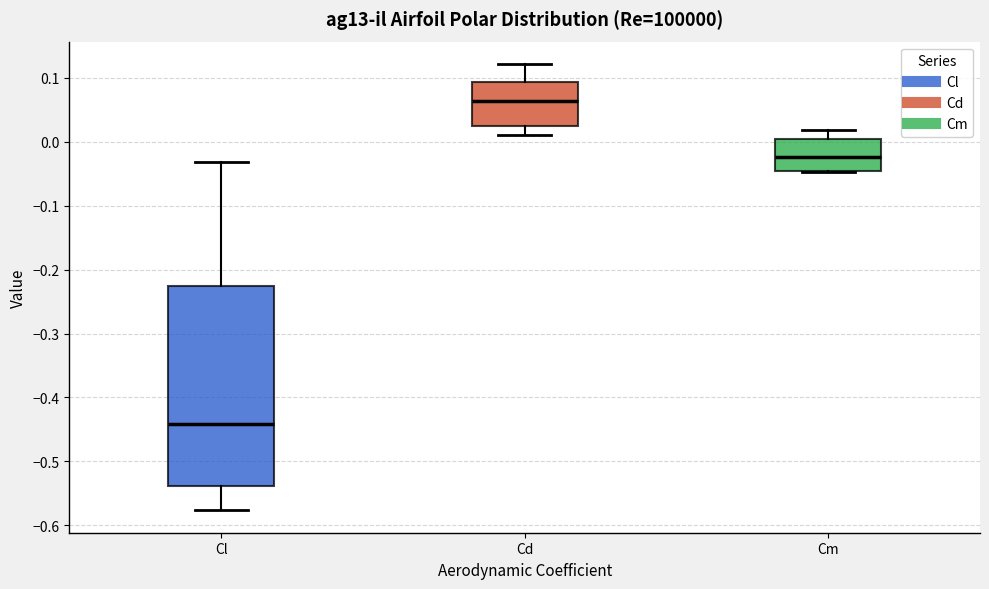

Reading left to right, read every box against the y-axis: the position of its median line, the range the box covers, and the ends of its whiskers. The values are not printed on the chart, so give them approximately, as read against the axis.

Cl: median -0.44, box -0.54 to -0.23, whiskers -0.58 to -0.03
Cd: median 0.06, box 0.02 to 0.09, whiskers 0.01 to 0.12
Cm: median -0.02, box -0.05 to 0.01, whiskers -0.05 to 0.02